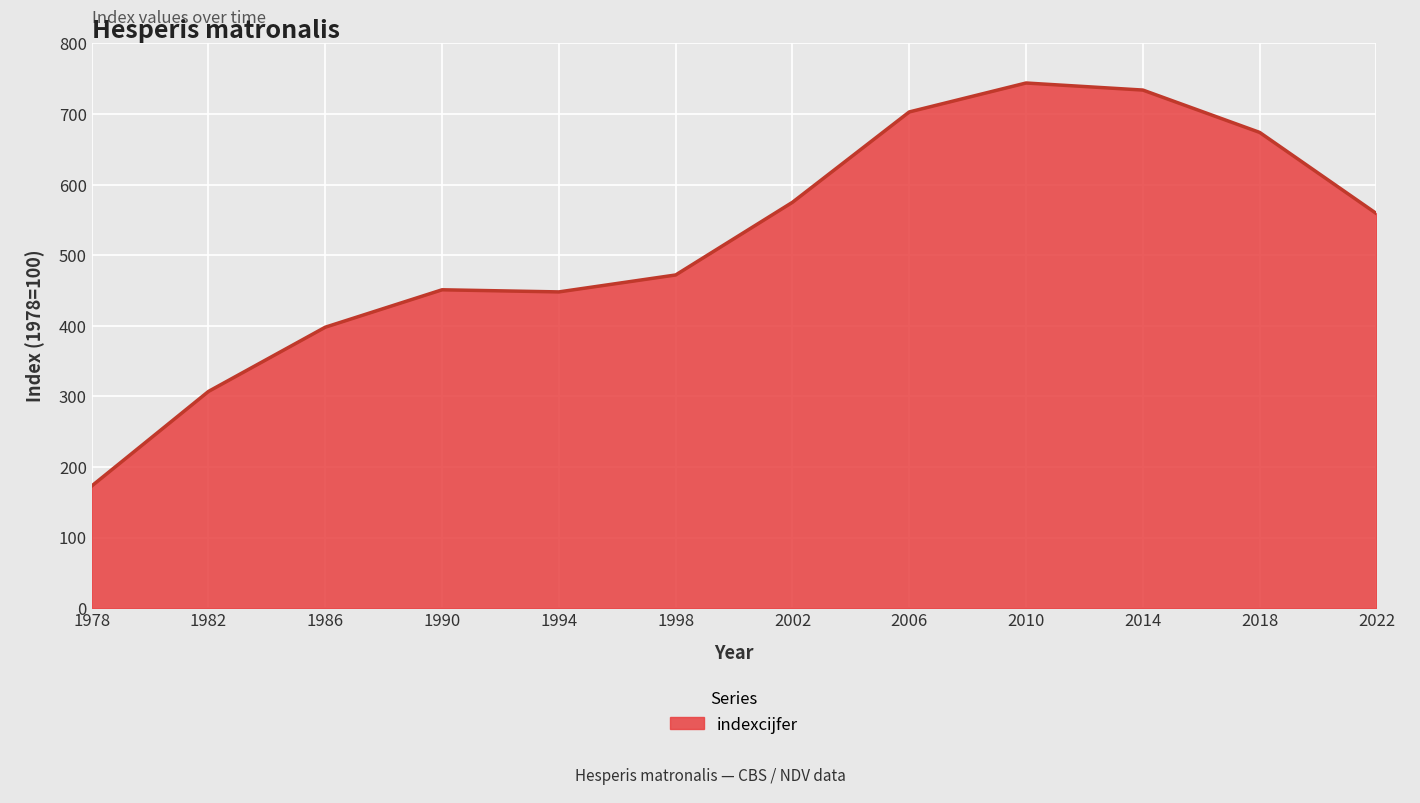

True or false: the data shows 874 at 2022.

False